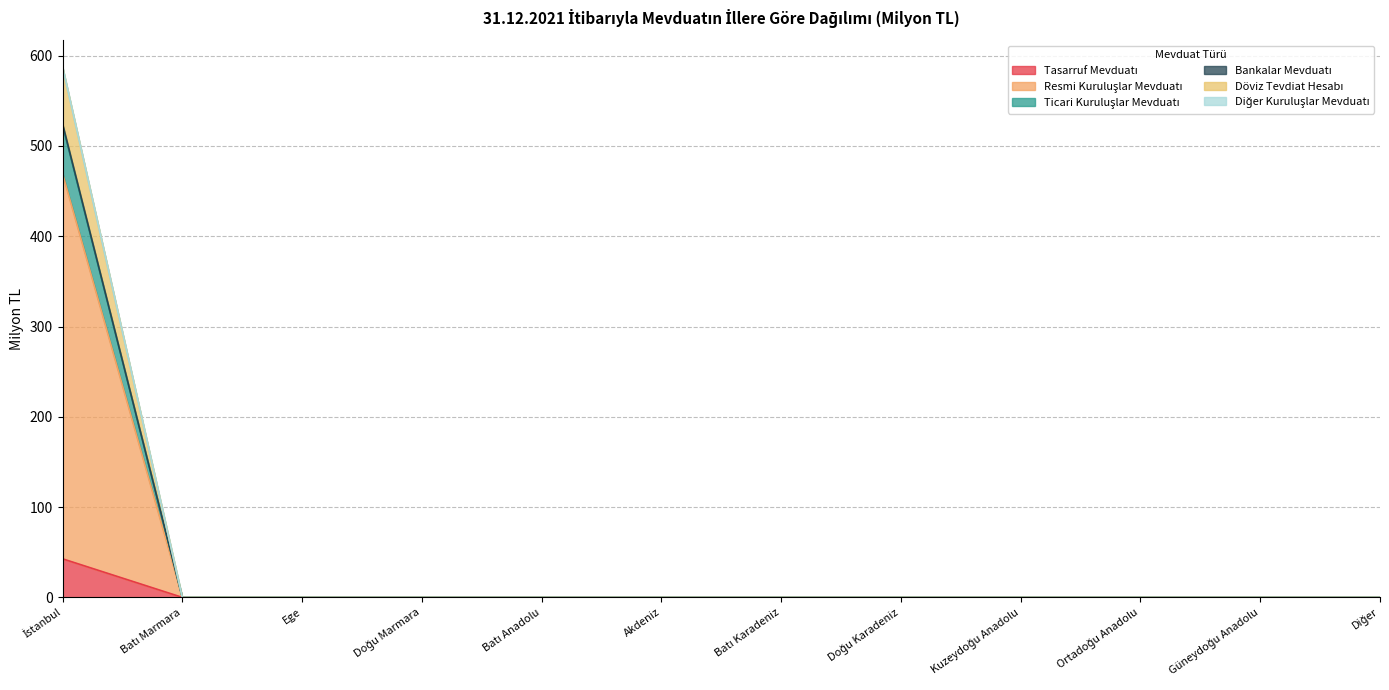

What is the label of the 12th point from the right?

İstanbul